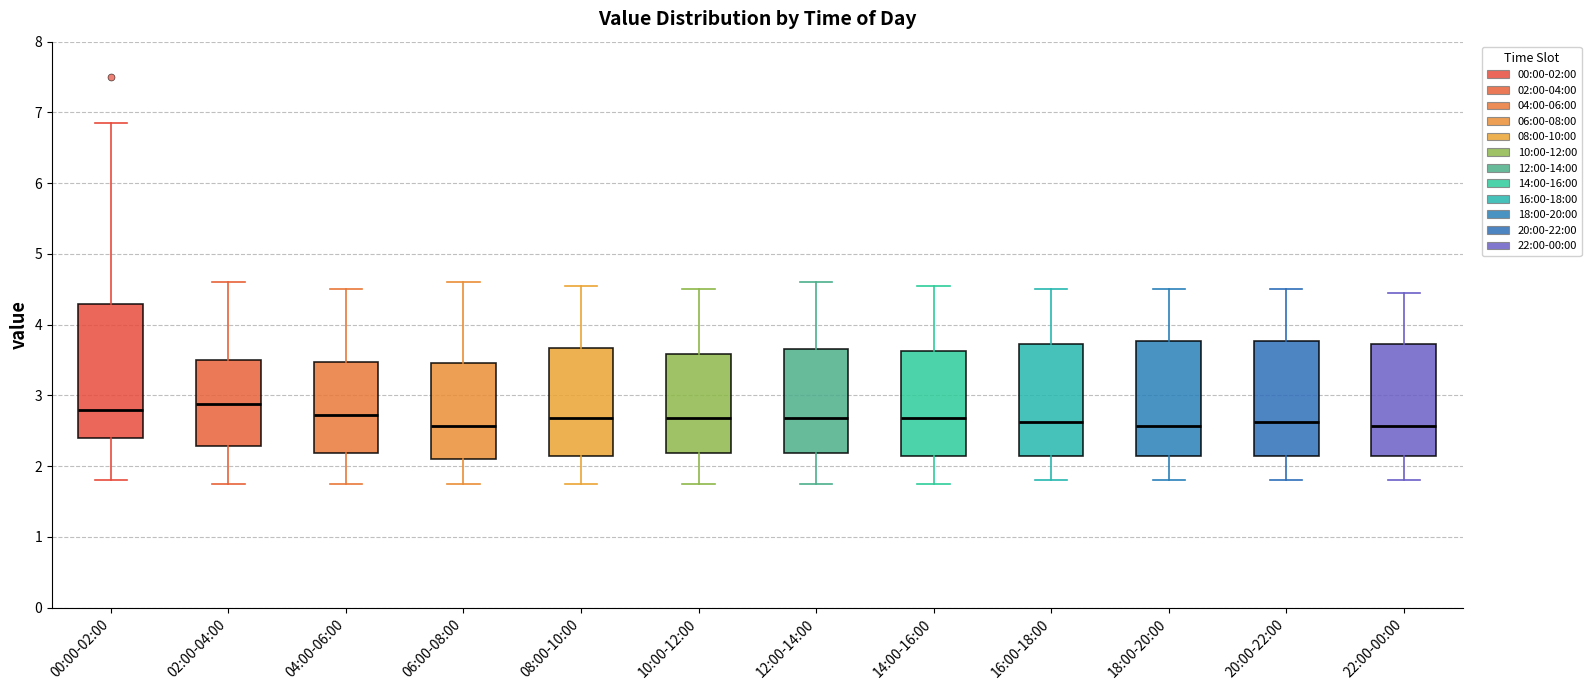

Where does the median line of the box for 10:00-12:00 sit on the y-axis? The values are not printed on the chart, so give them approximately, as read against the axis.

2.7